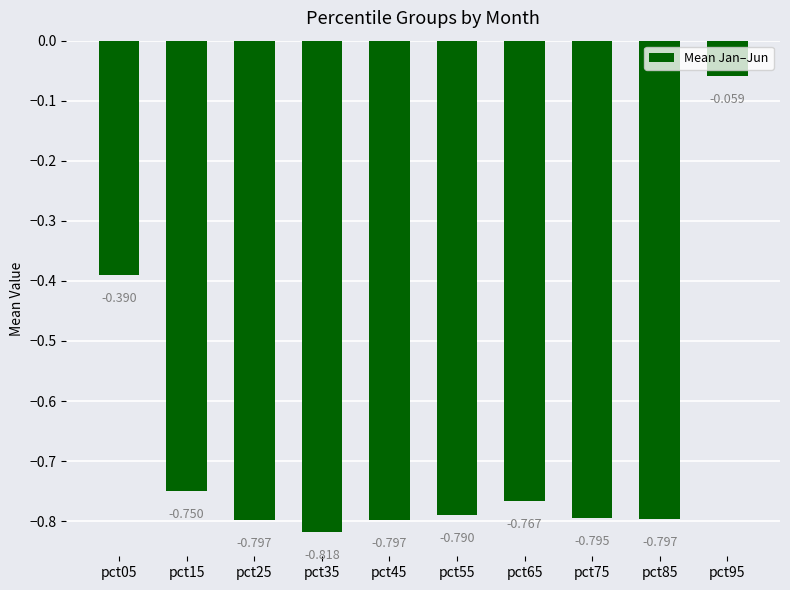

The value at pct15 is -1.3. True or false?

False